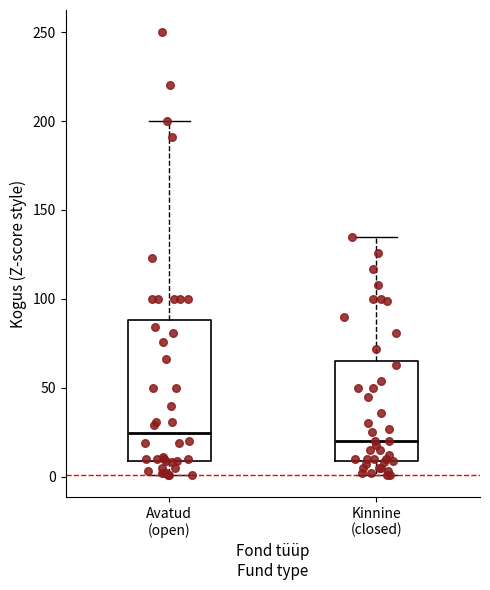

Reading left to right, transcribe this box plot: for each box, give where its median line is, the range the box spans, and where its two whiskers end, as read against the y-axis. The values are not printed on the chart, so give them approximately, as read against the axis.

Avatud (open): median 25, box 10 to 90, whiskers 0 to 200
Kinnine (closed): median 20, box 10 to 65, whiskers 0 to 135